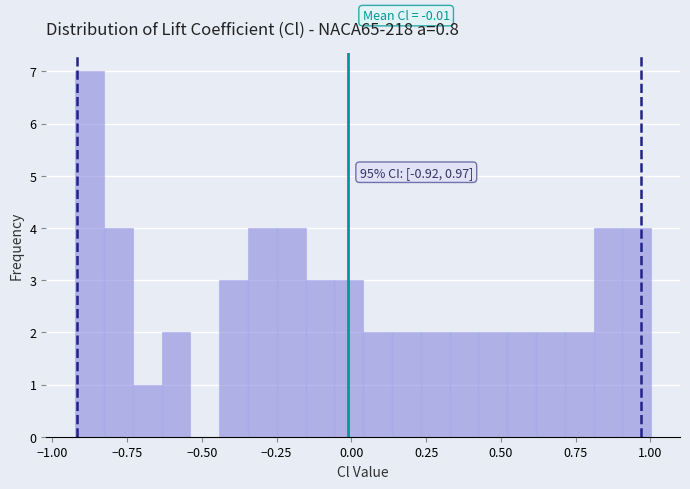

Around what value on the x-axis is the tallest bar? Give the approximate position of its centre, as read against the axis.

-0.90